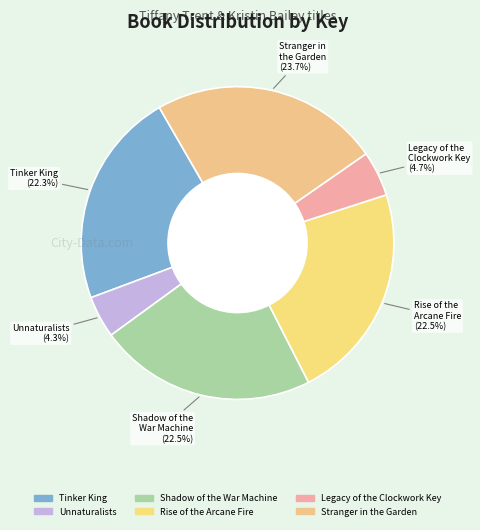

What is the largest slice in the pie chart?

Stranger in the Garden